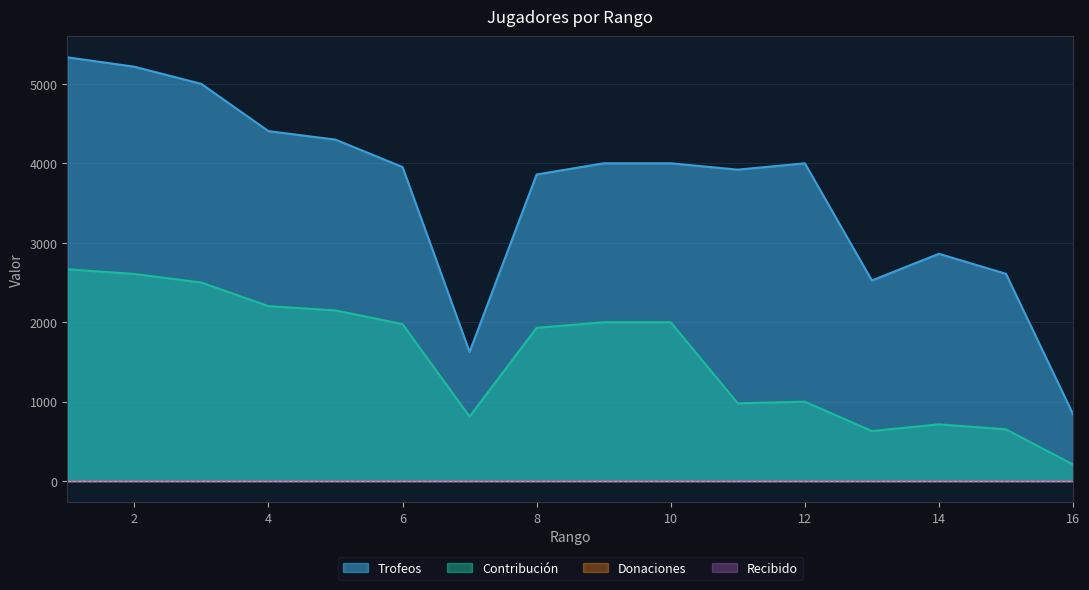

Which series has the largest total across all categories?

Trofeos